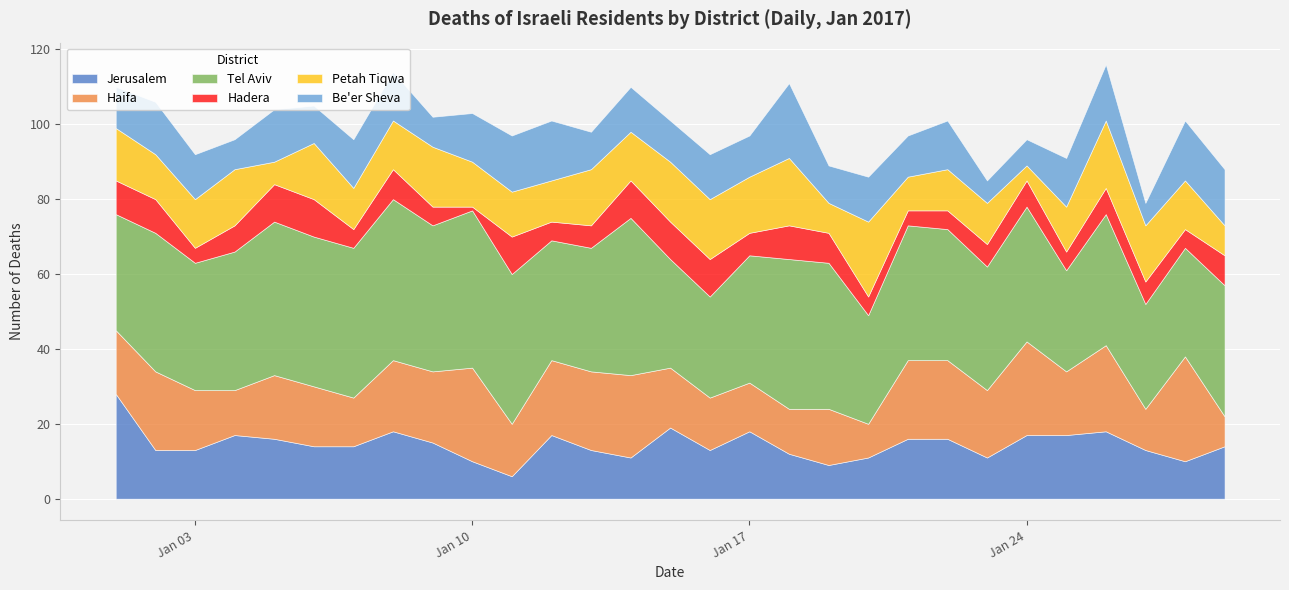

Rank the series by their maximum value, from lowest to highest.

Hadera, Petah Tiqwa, Be'er Sheva, Jerusalem, Haifa, Tel Aviv